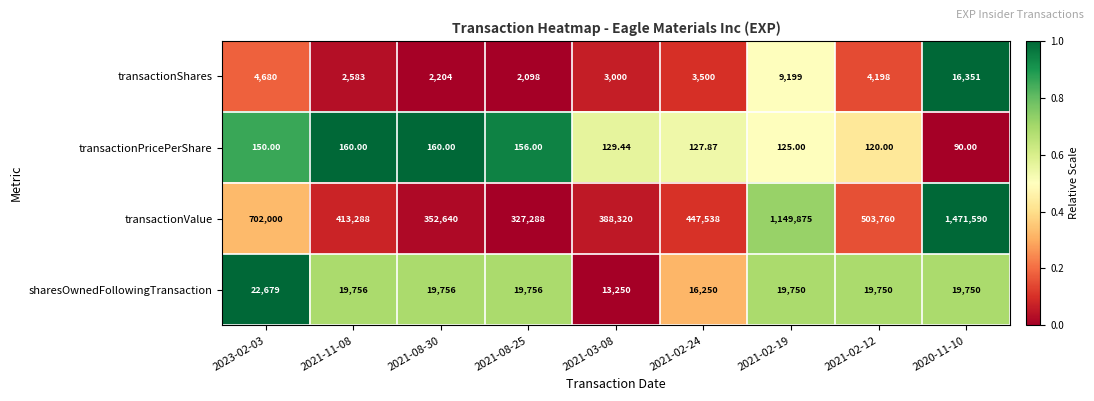

Which series has the widest spread of values?

transactionValue